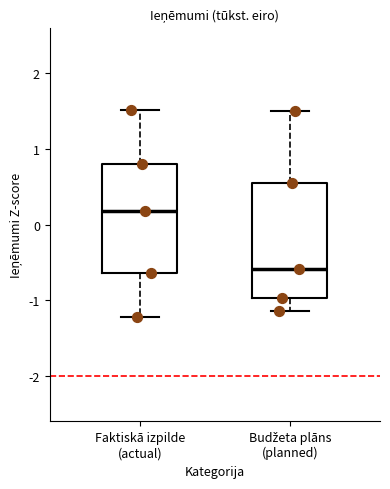

Reading left to right, transcribe this box plot: for each box, give where its median line is, the range the box spans, and where its two whiskers end, as read against the y-axis. The values are not printed on the chart, so give them approximately, as read against the axis.

Faktiskā izpilde (actual): median 0.2, box -0.6 to 0.8, whiskers -1.2 to 1.5
Budžeta plāns (planned): median -0.6, box -1.0 to 0.6, whiskers -1.1 to 1.5